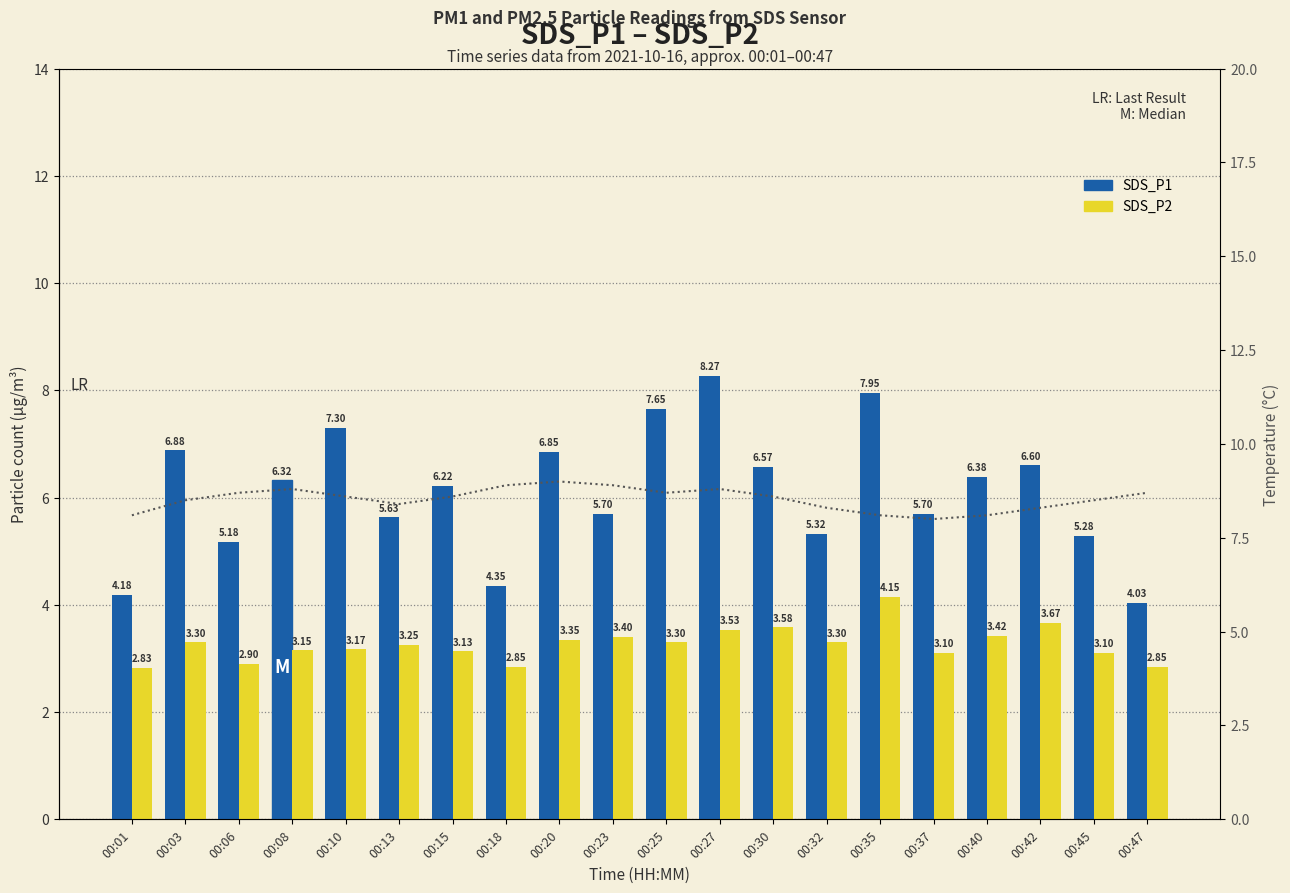

At 00:06, list the series in order from largest to smallest.

SDS_P1, SDS_P2